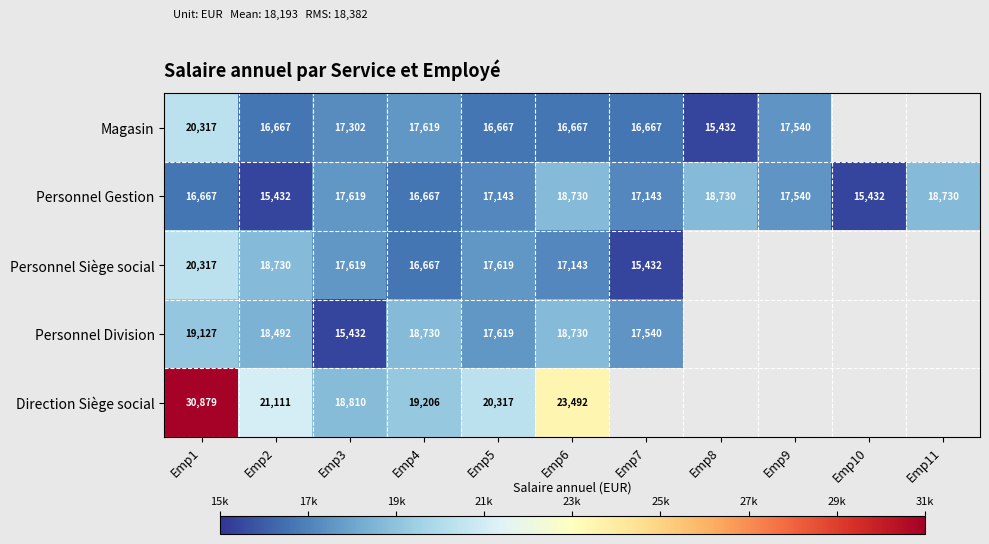

Which category has the highest value across all series?

Emp1